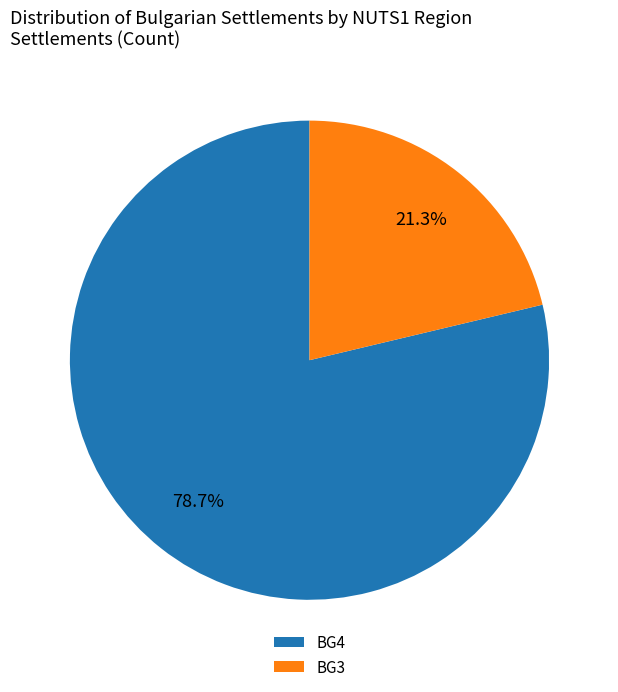

Which has a higher value, BG4 or BG3?

BG4